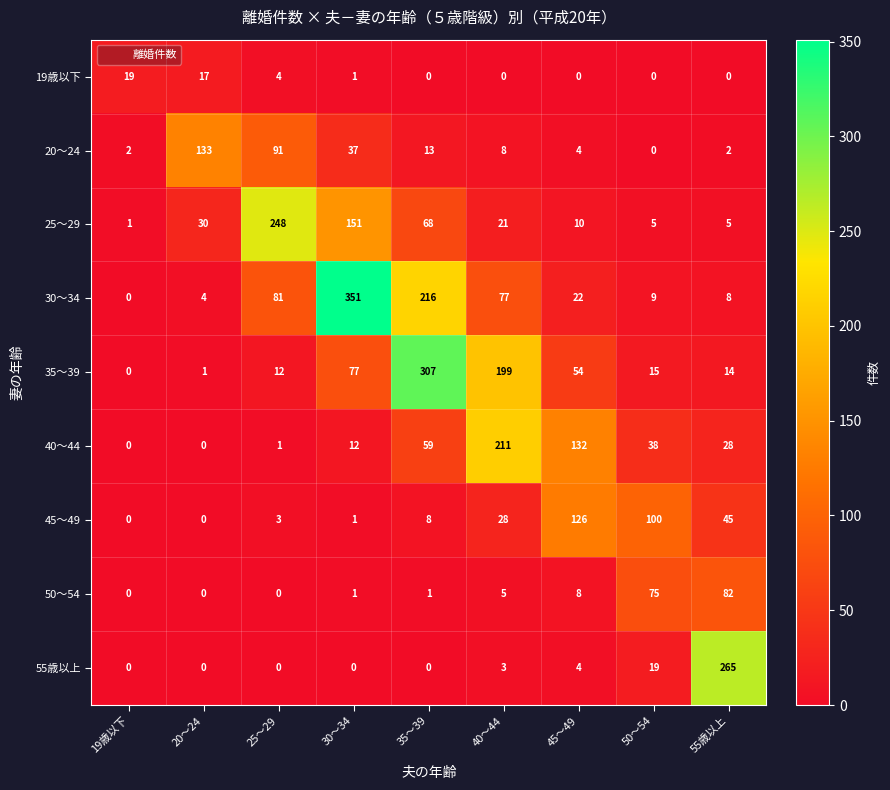

What is the sum of all 25～29 values?

539